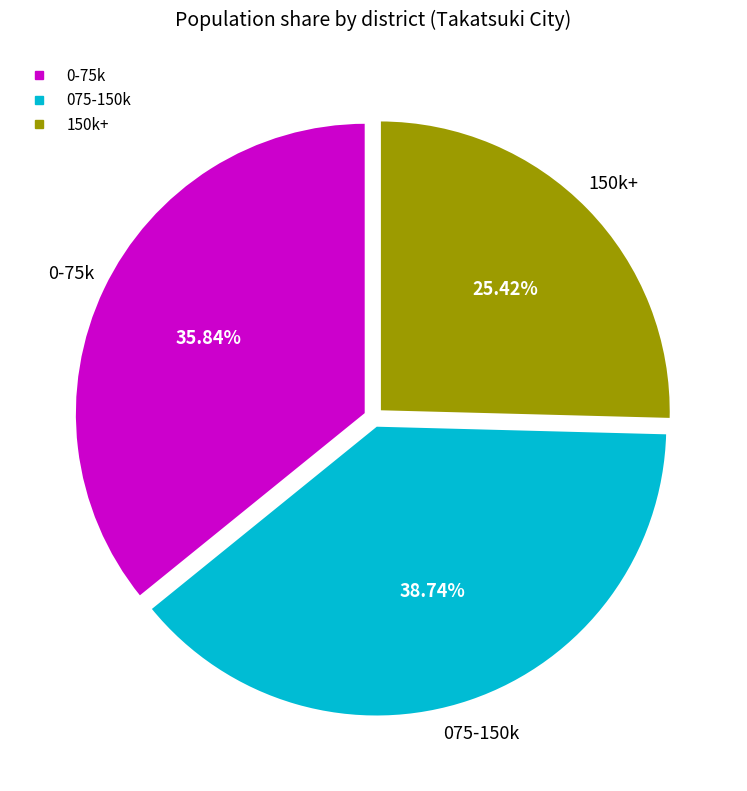

Is there a majority slice in this chart?

No